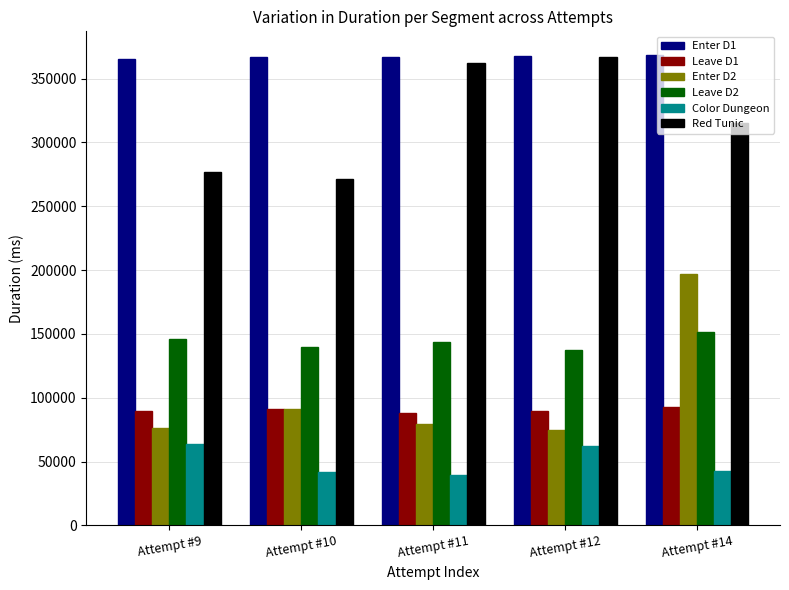

What is the total value across all series at Attempt #12?

1098975